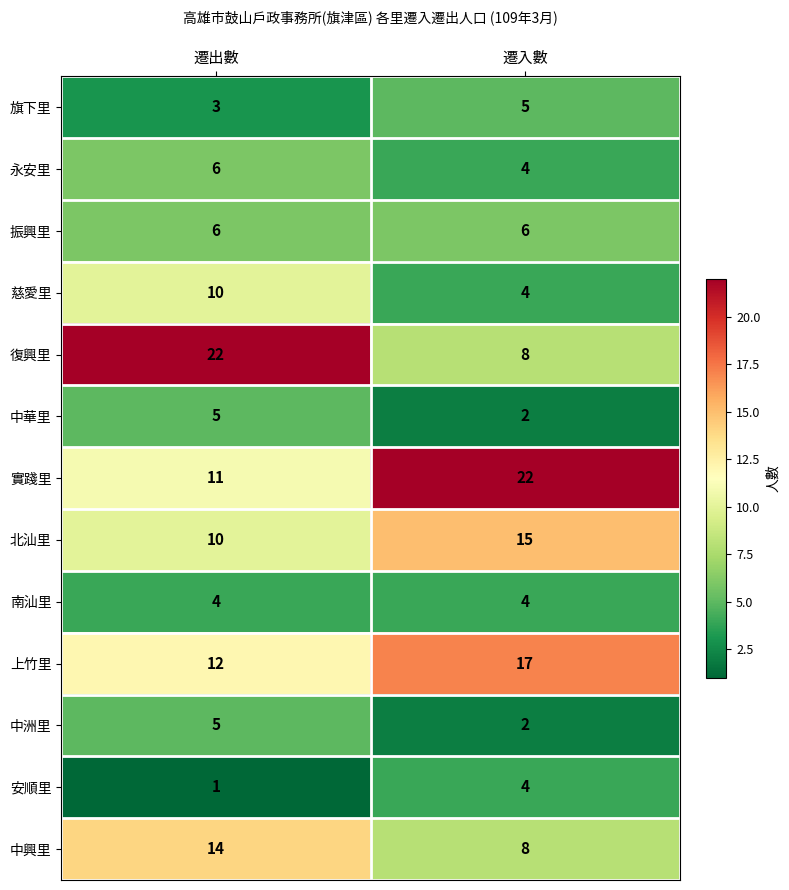

List the labels in order of 中華里 value, largest first.

遷出數, 遷入數